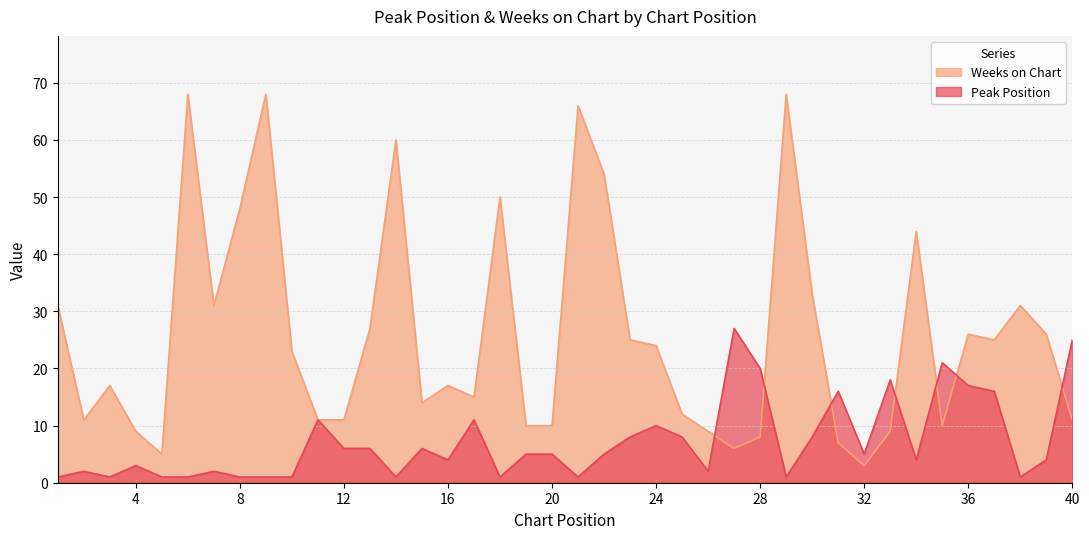

Rank the series by their maximum value, from lowest to highest.

Peak Position, Weeks on Chart